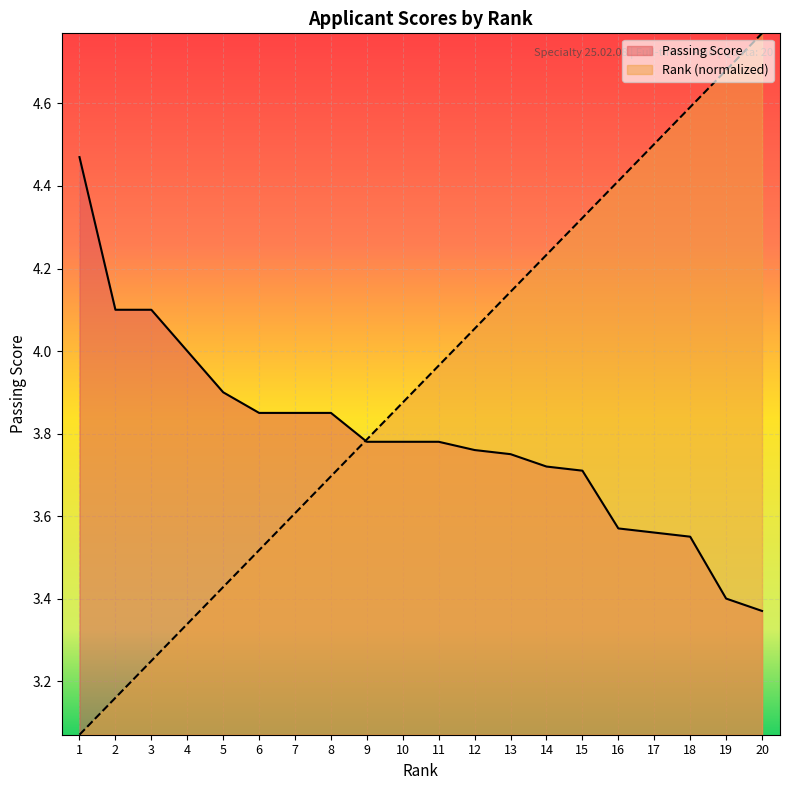

Is it true that Rank equals 3.3 at 4?

True